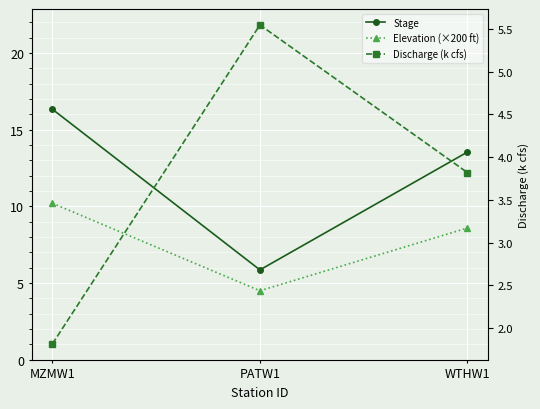

Reading left to right, what are all the values shown in this chart?

Stage: 16.3	5.9	13.5
Elevation (×200 ft): 10.2	4.5	8.6
Discharge (k cfs): 1.8	5.5	3.8